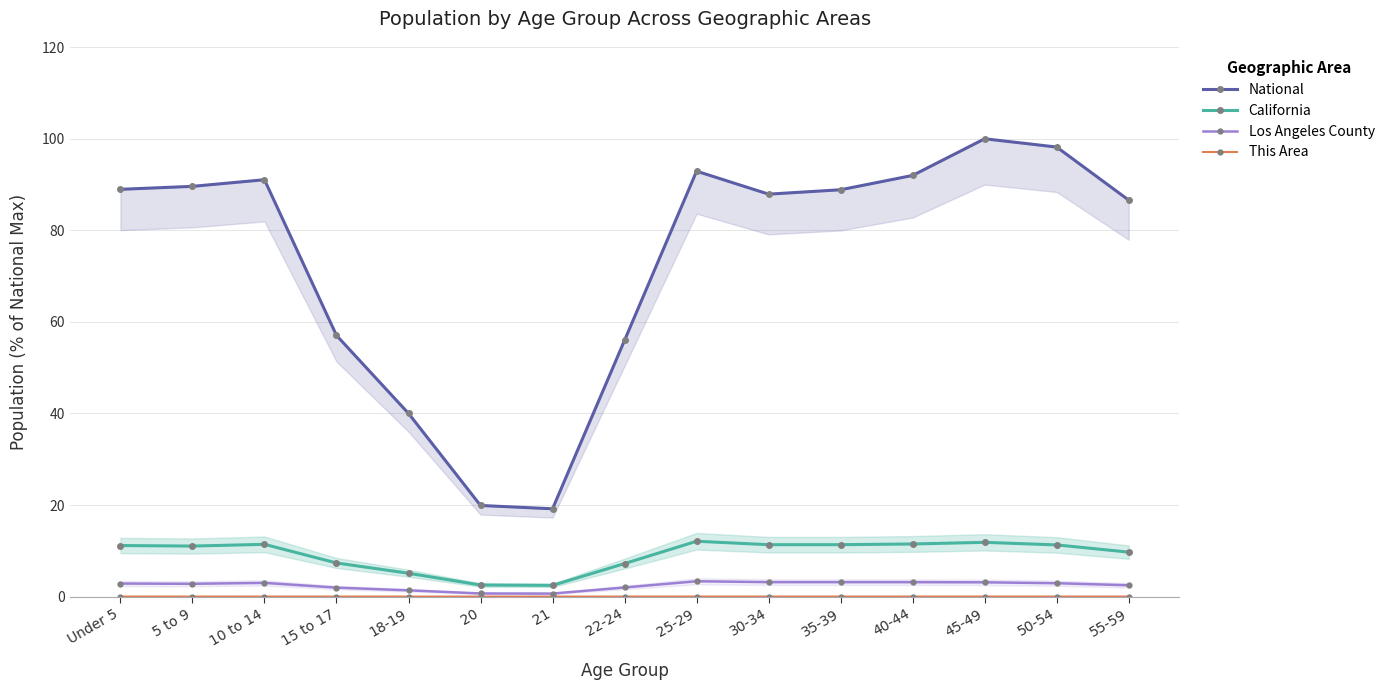

True or false: Los Angeles County has a value of 4.7 at 35-39.

False